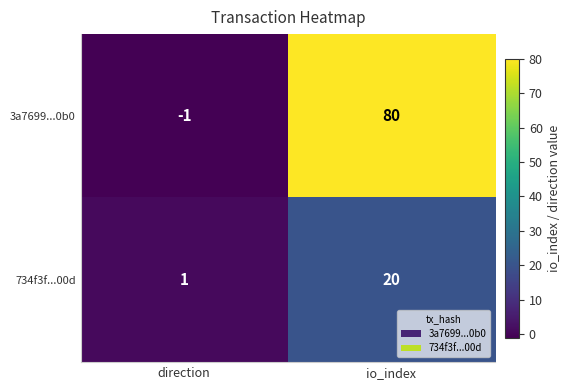

At how many categories does at least one series exceed 52?

1